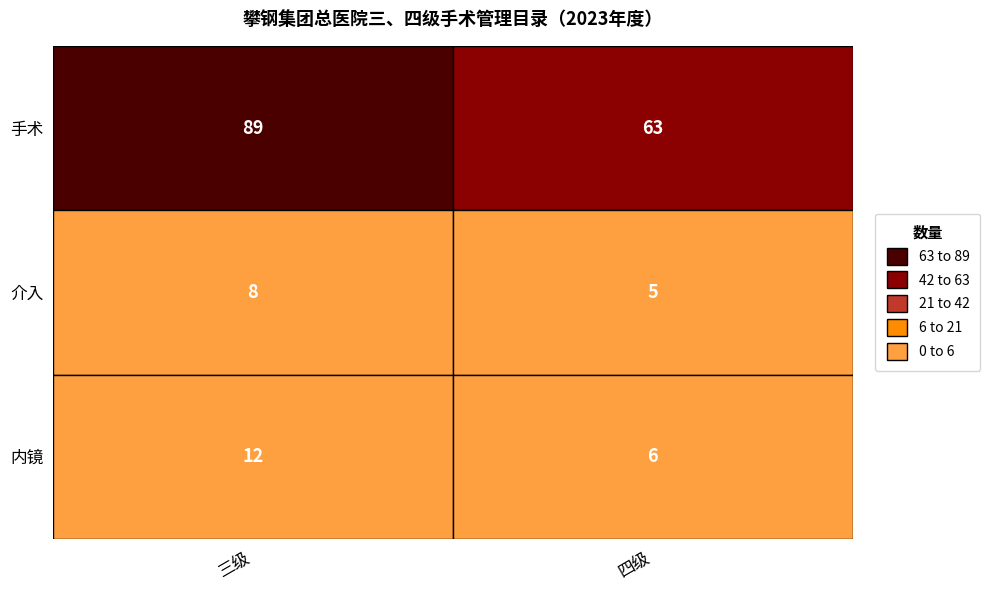

Read the 内镜 value at 三级.

12